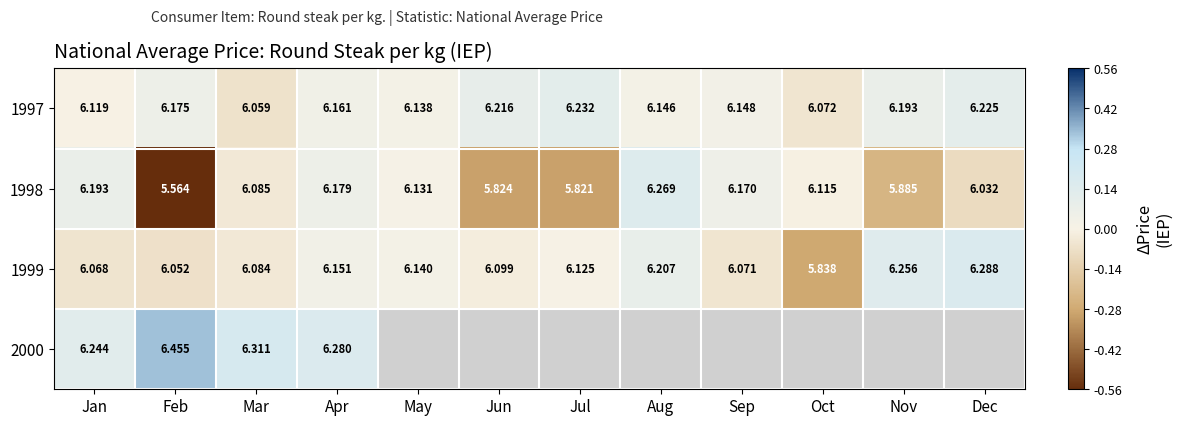

Where is 1998 nearest to the value 5?

Feb